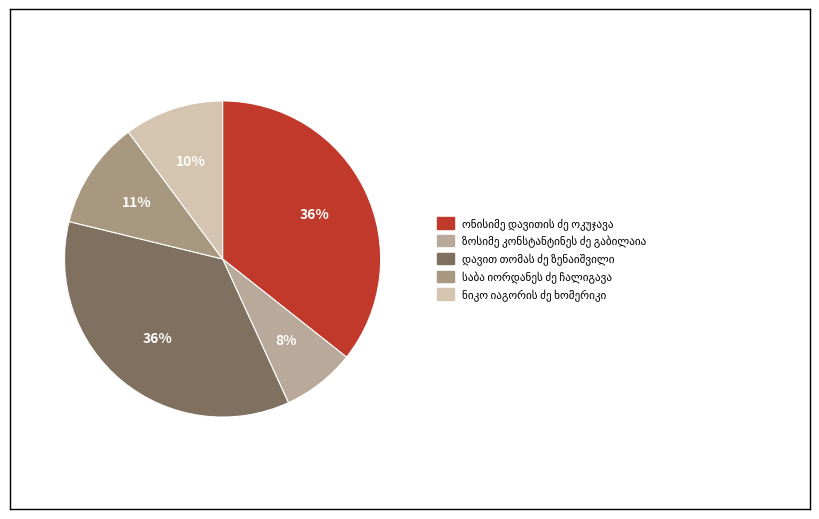

What percentage is the ონისიმე დავითის ძე ოკუჯავა slice, to the nearest percent?

36%